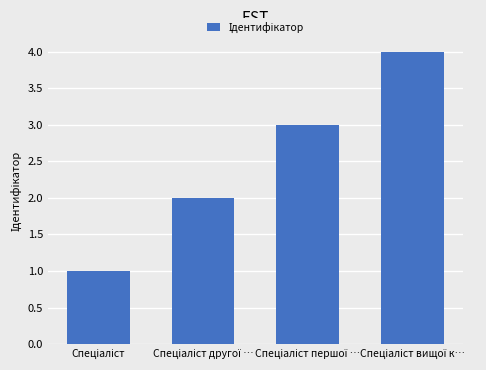

What is the sum of all values?

10